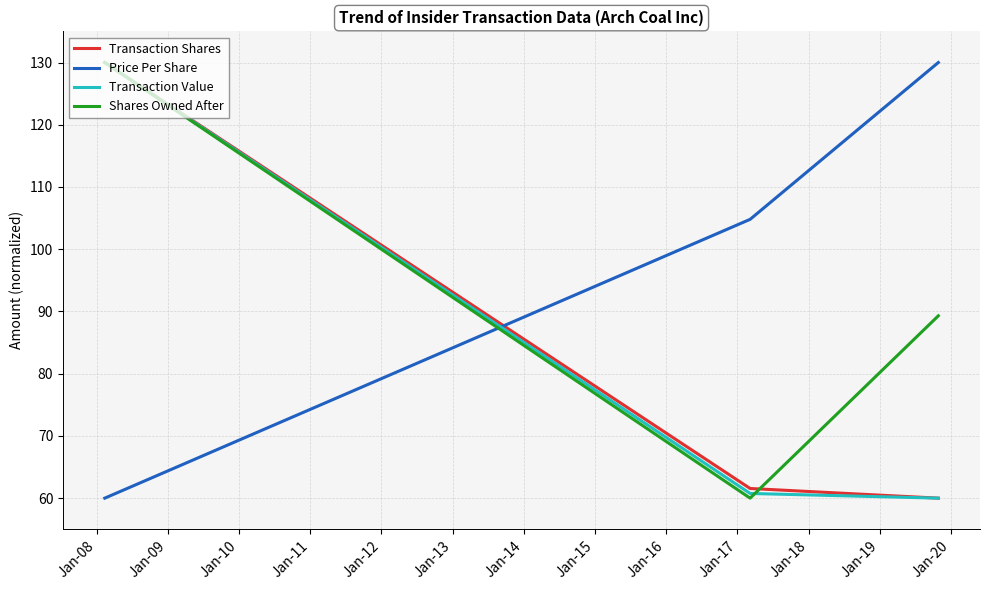

What is the greatest value displayed?

130.0